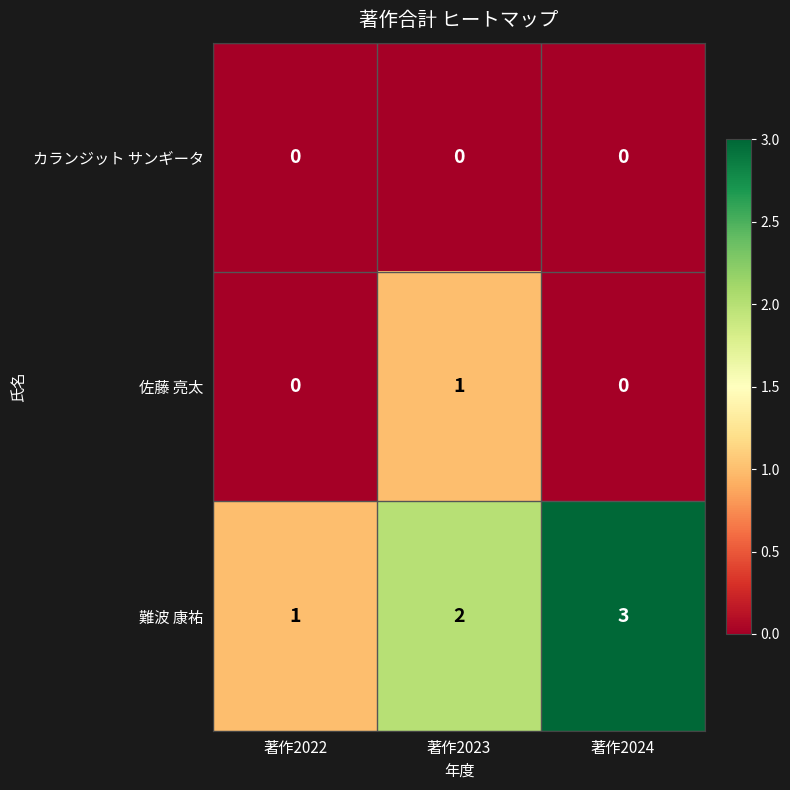

How many 佐藤 亮太 values are between 0 and 1?

3